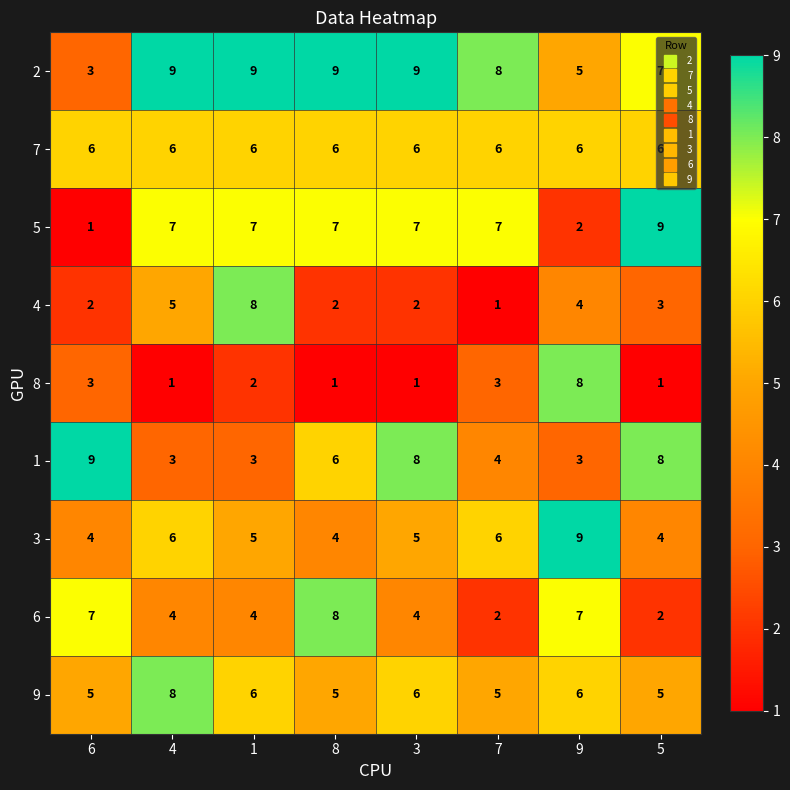

What is the minimum value shown in the chart?

1